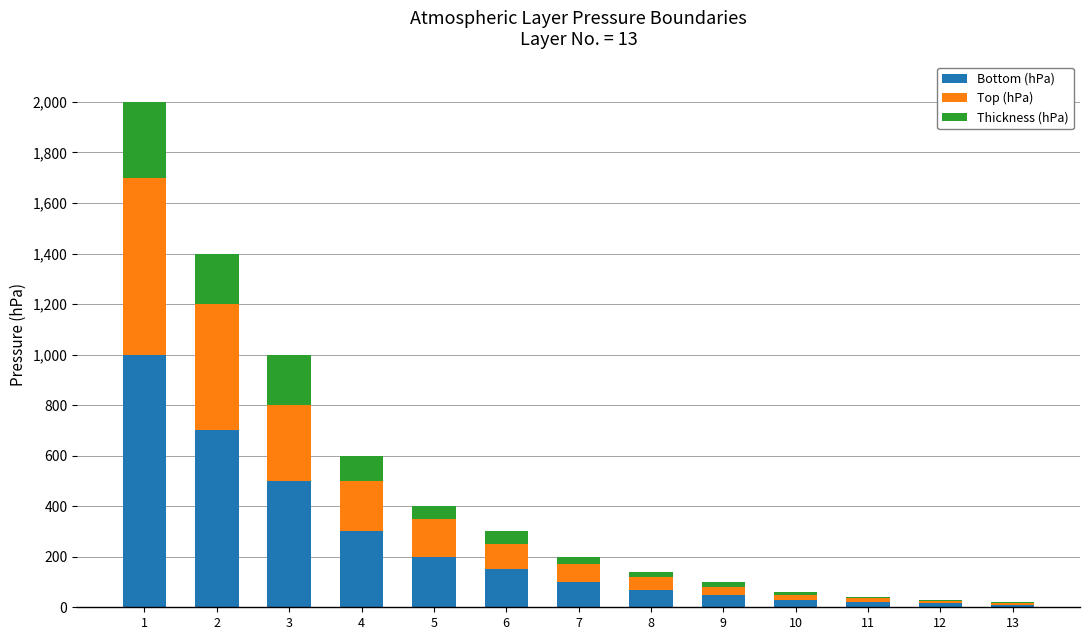

How many data points does each series have?

13